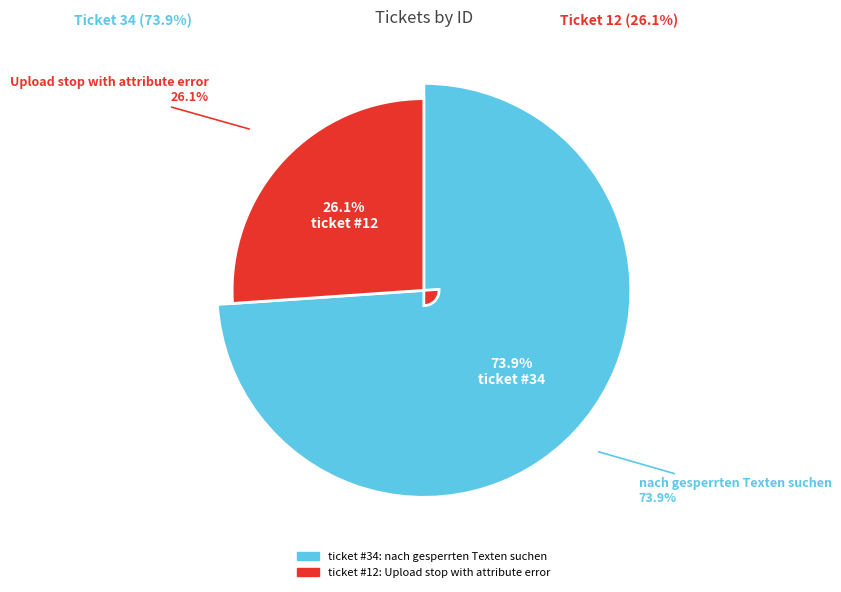

Combined, what portion of the pie is Upload stop with attribute error and nach gesperrten Texten suchen?

100.0%